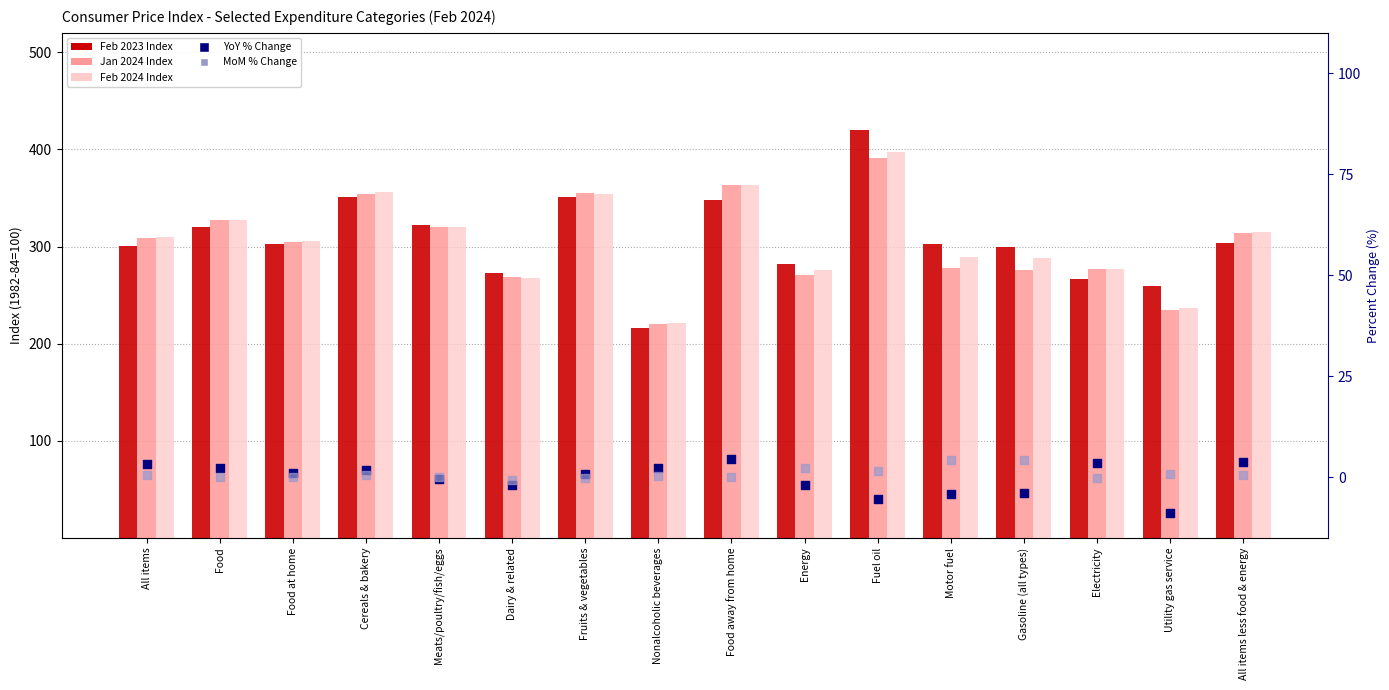

What are all the series names shown in the legend?

Feb 2023 Index, Jan 2024 Index, Feb 2024 Index, YoY % Change, MoM % Change